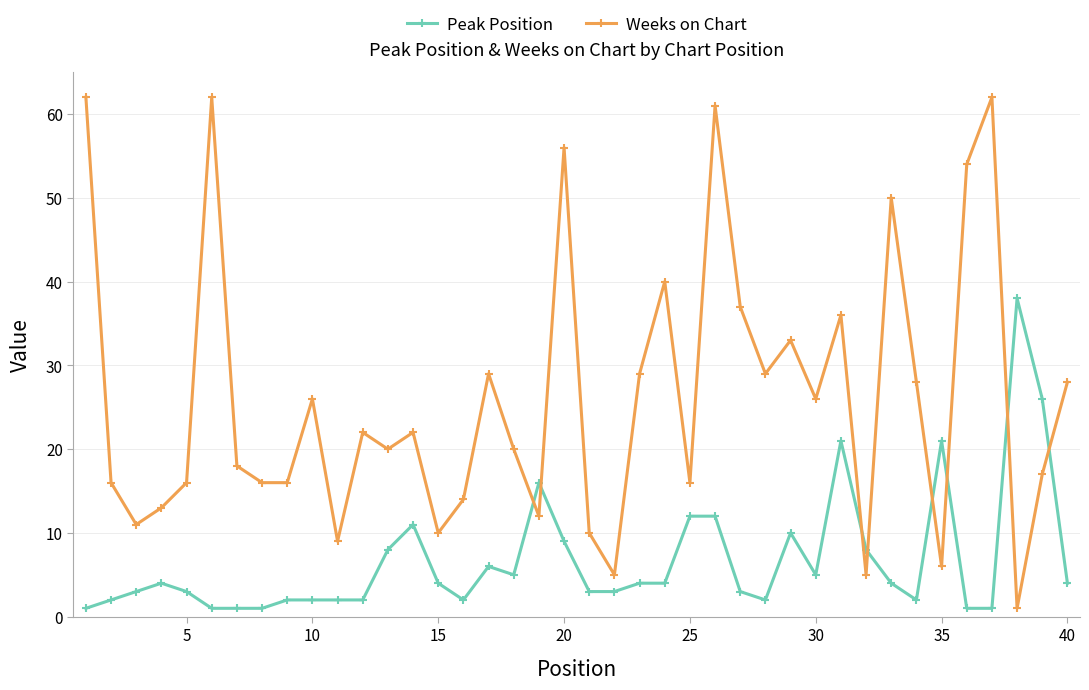

True or false: Peak Position has more than 2 interior local peaks.

True